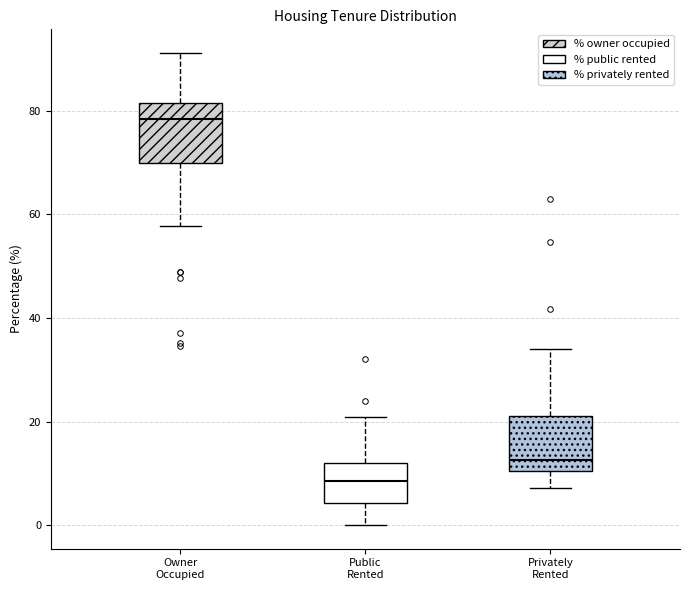

Which box's median line is the highest?

Owner Occupied